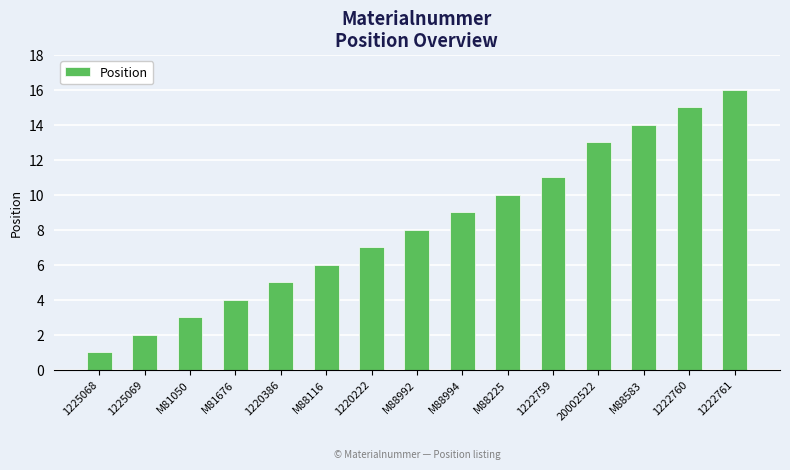

What is the change in value from 1225068 to M88992?

+7